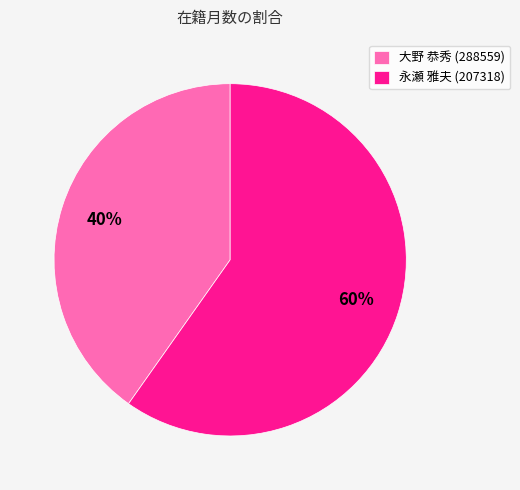

True or false: 大野 恭秀 (288559) accounts for 49% of the total.

False